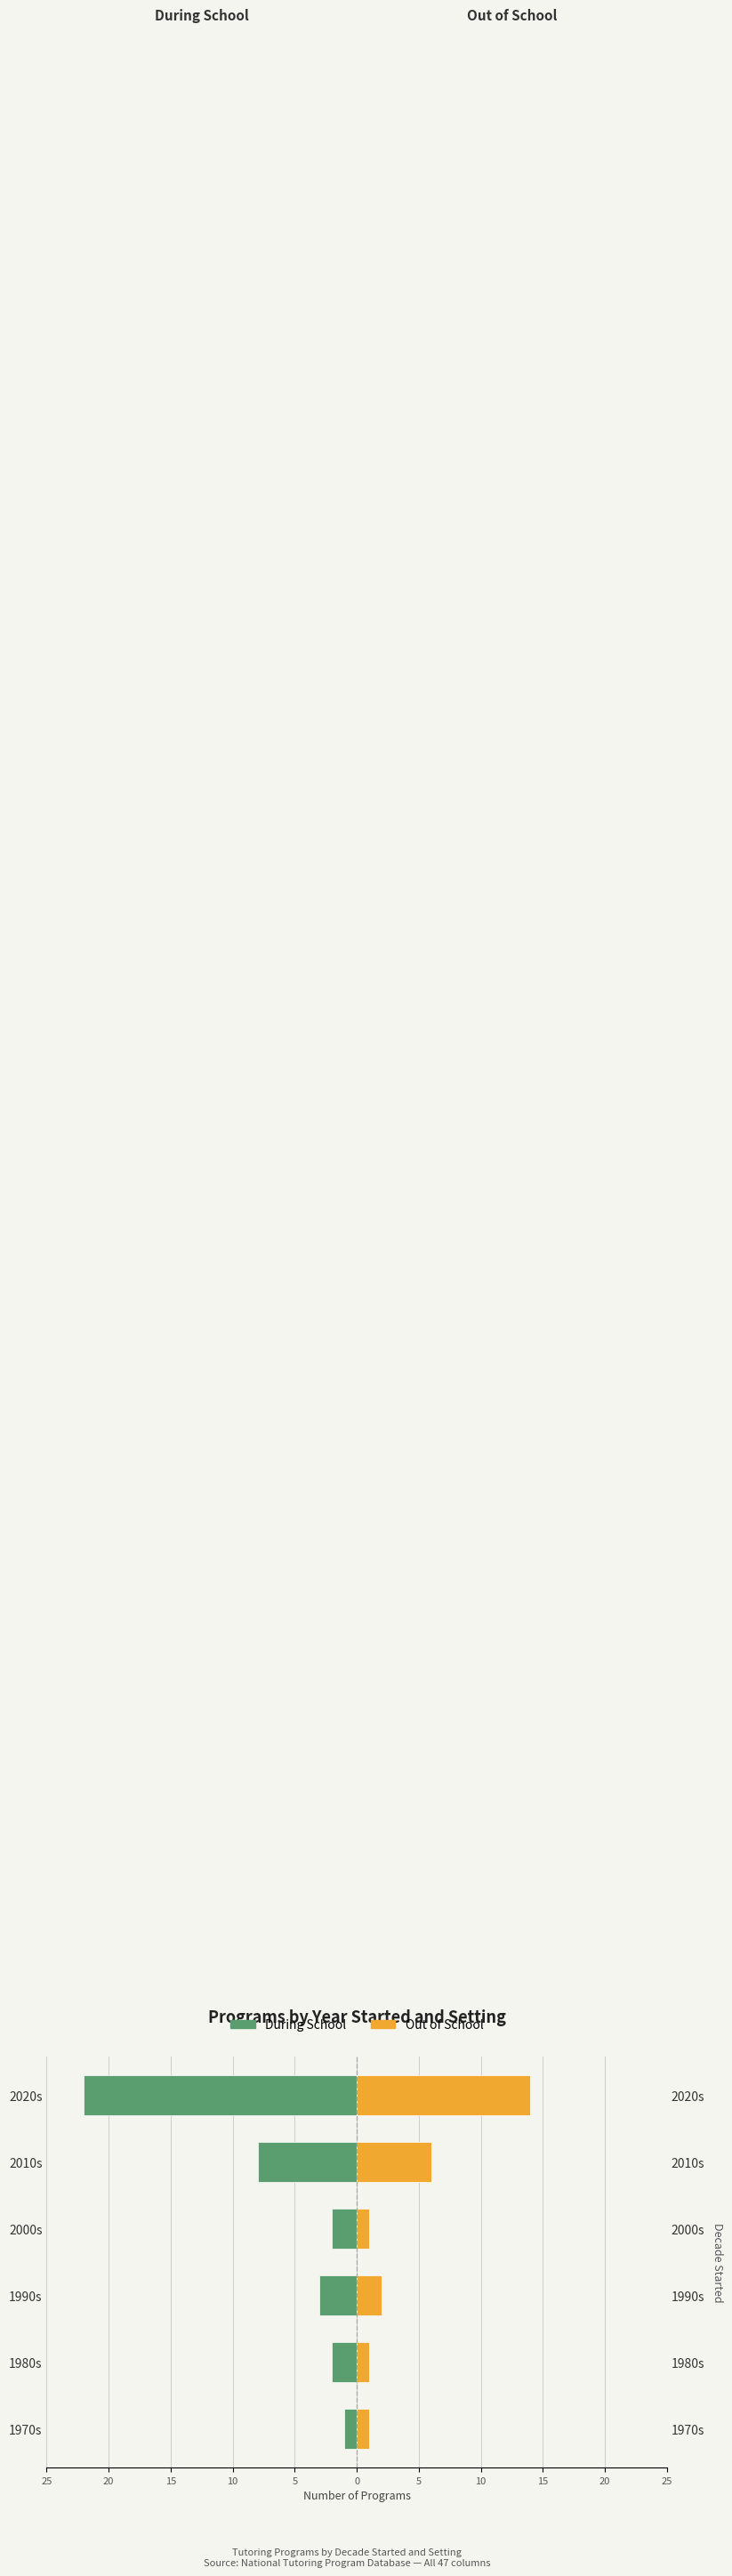

Reading left to right, list all the values displayed in this chart.

During School: -1	-2	-3	-2	-8	-22
Out of School: 1	1	2	1	6	14